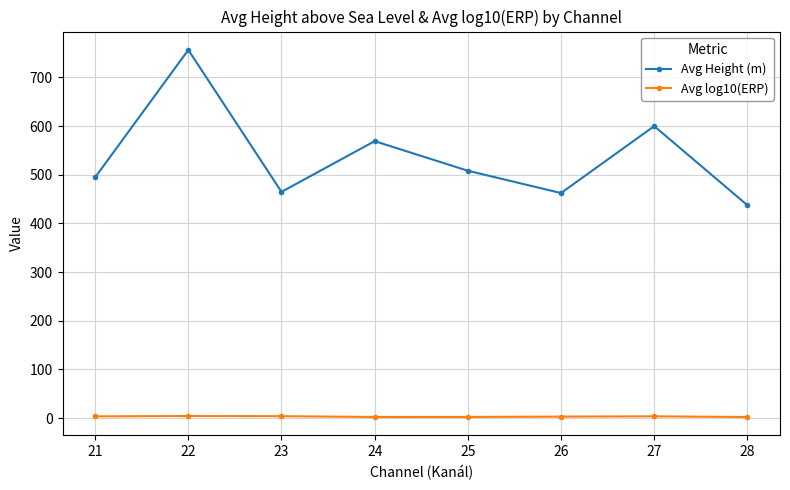

True or false: Avg log10(ERP) and Avg Height (m) intersect in this chart.

False